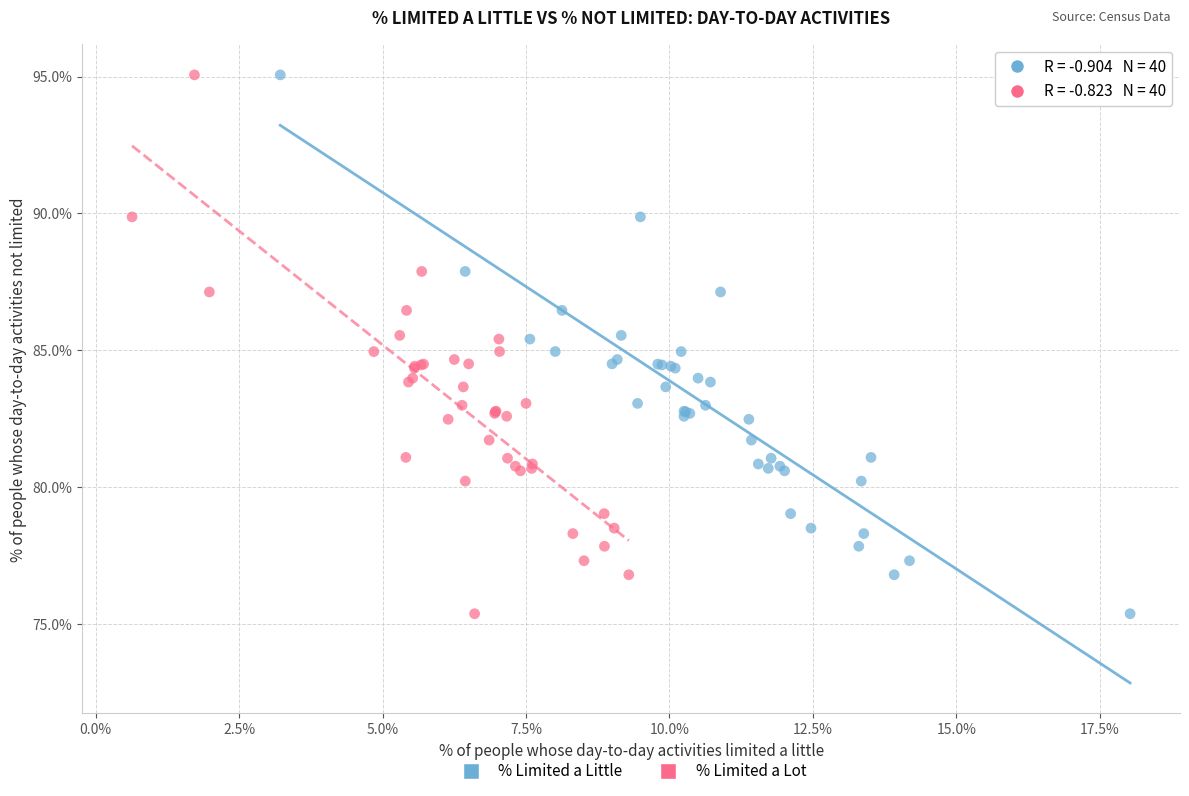

What are all the series names shown in the legend?

% Limited a Little, % Limited a Lot